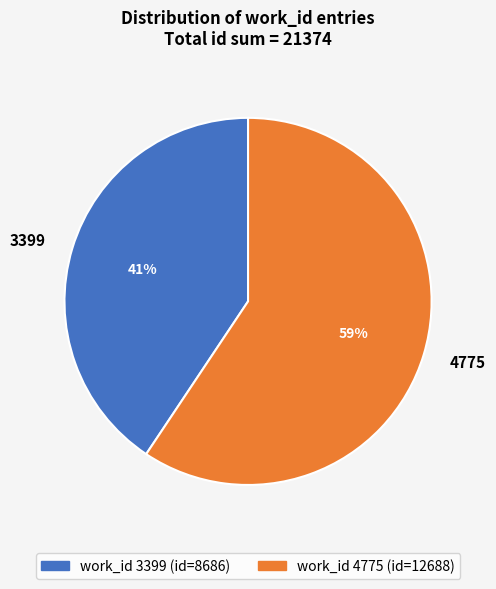

What is the largest slice in the pie chart?

4775